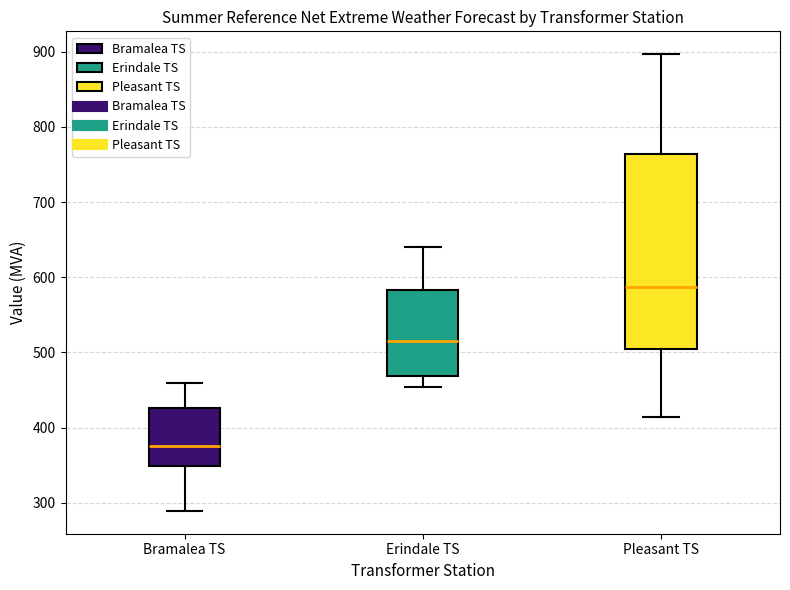

Where is the upper edge of the box for Bramalea TS on the y-axis? The values are not printed on the chart, so give them approximately, as read against the axis.

430